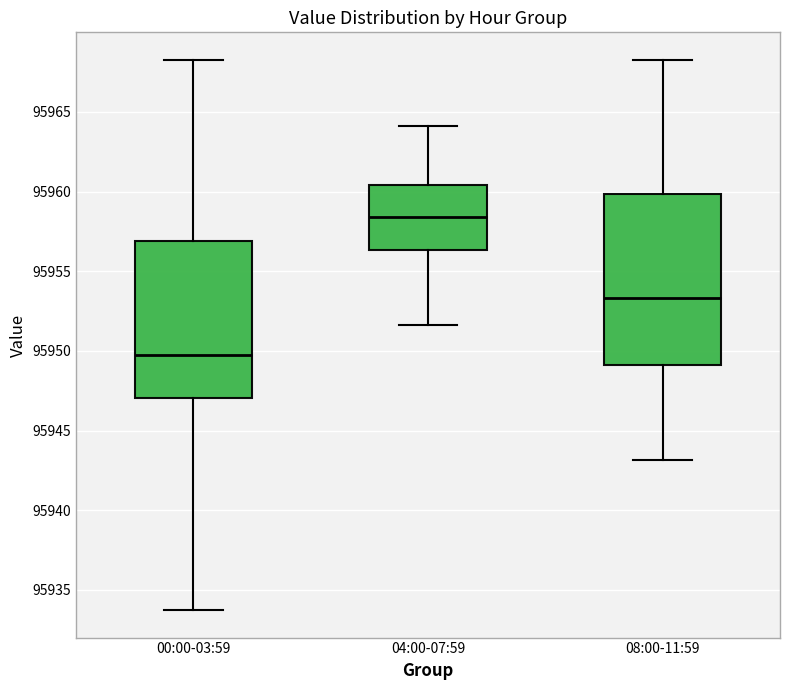

Where is the upper edge of the box for 00:00-03:59 on the y-axis? The values are not printed on the chart, so give them approximately, as read against the axis.

95957.0